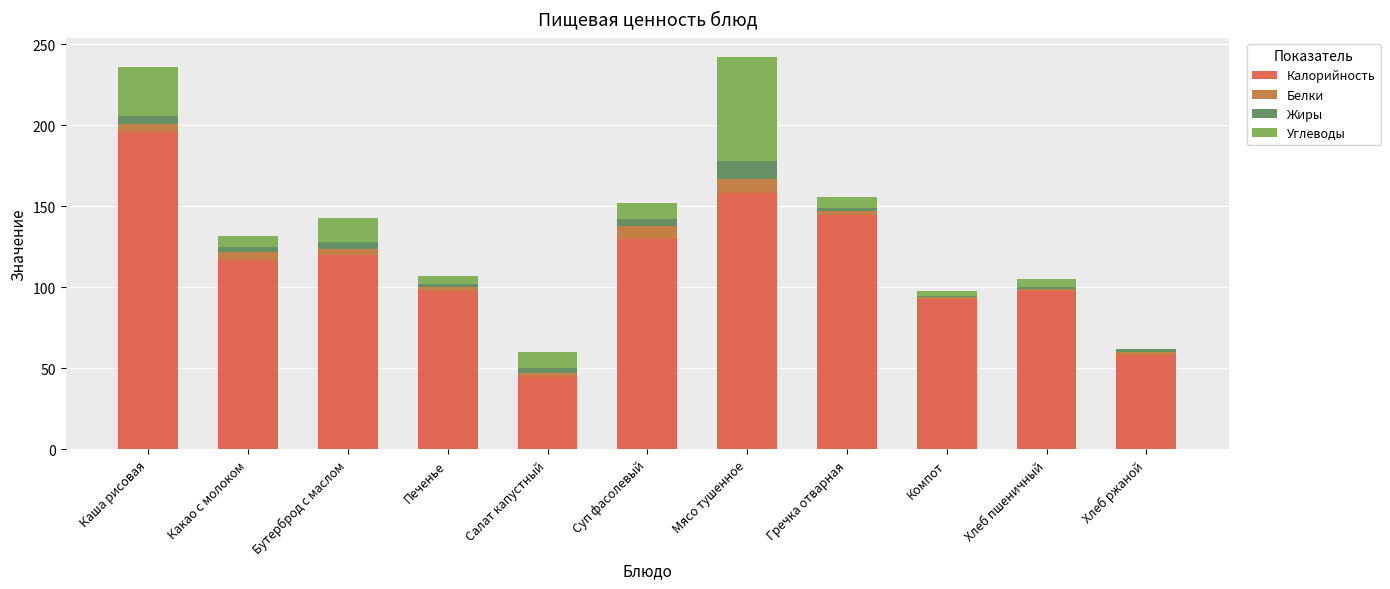

Are the bars horizontal?

No